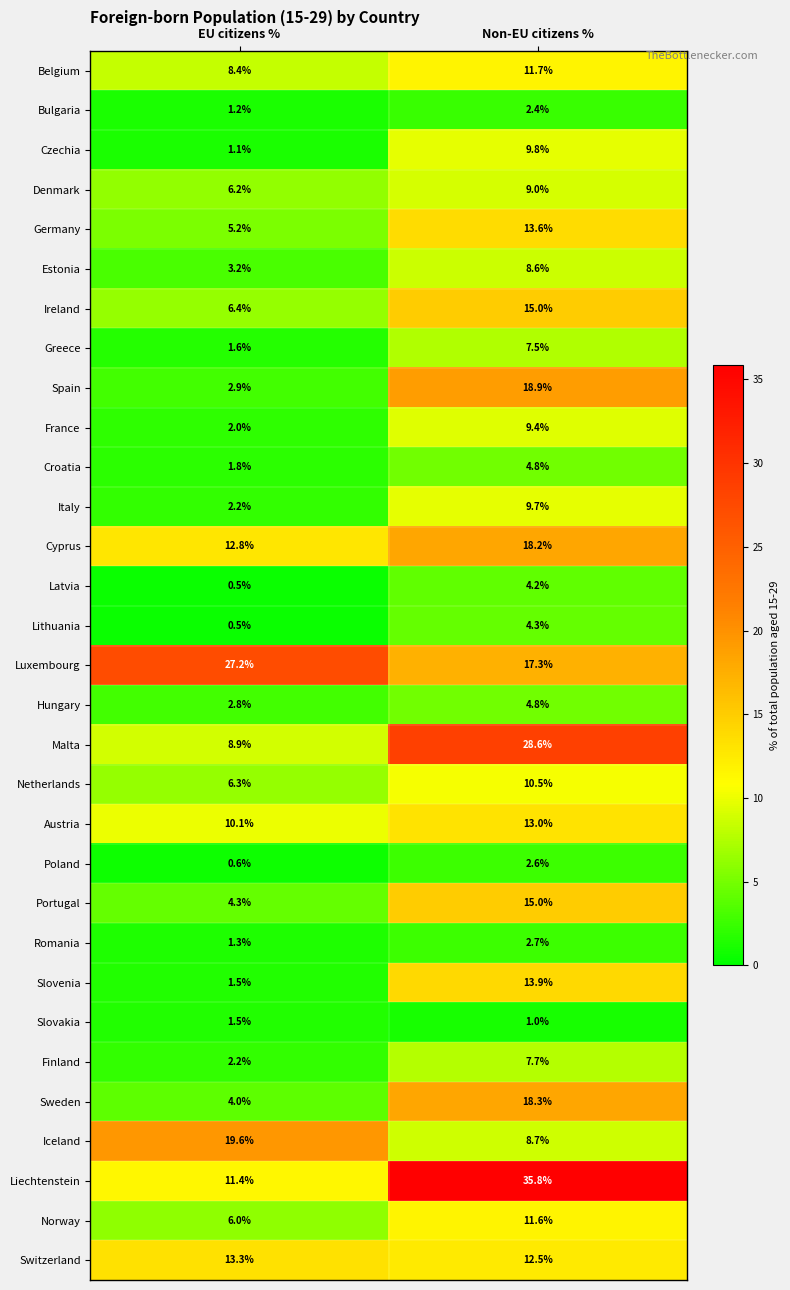

What is the maximum value shown in the chart?

35.8